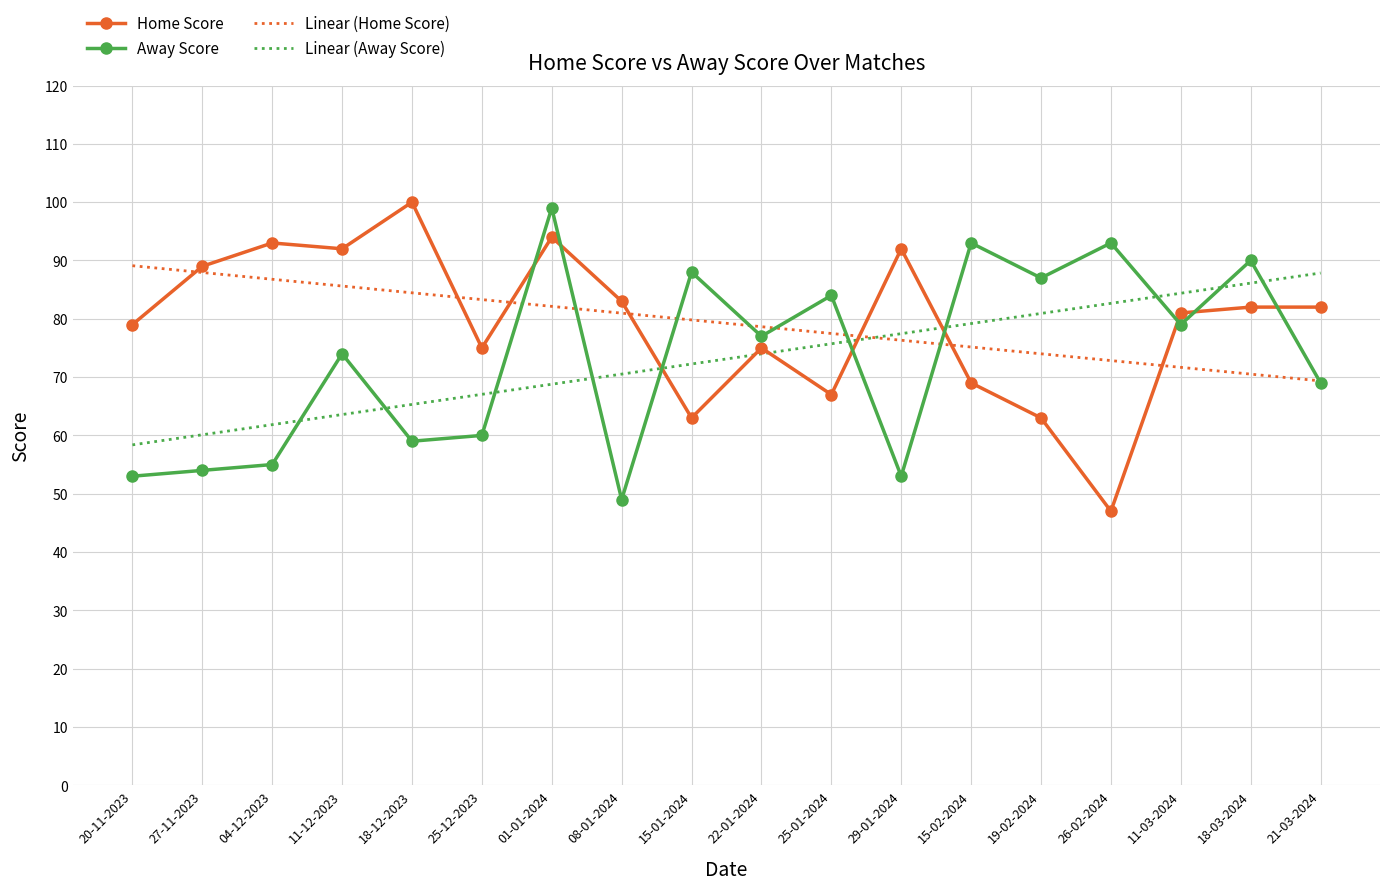

What position from the right is 15-01-2024?

10